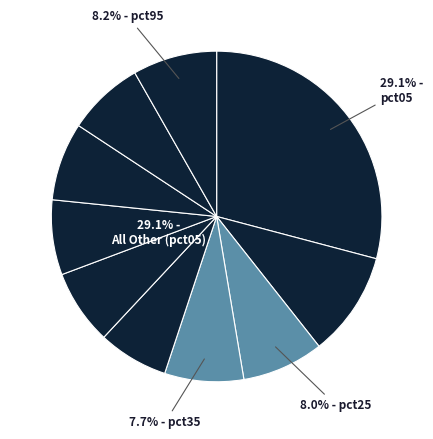

Is it true that pct95 is 8% of the pie?

True